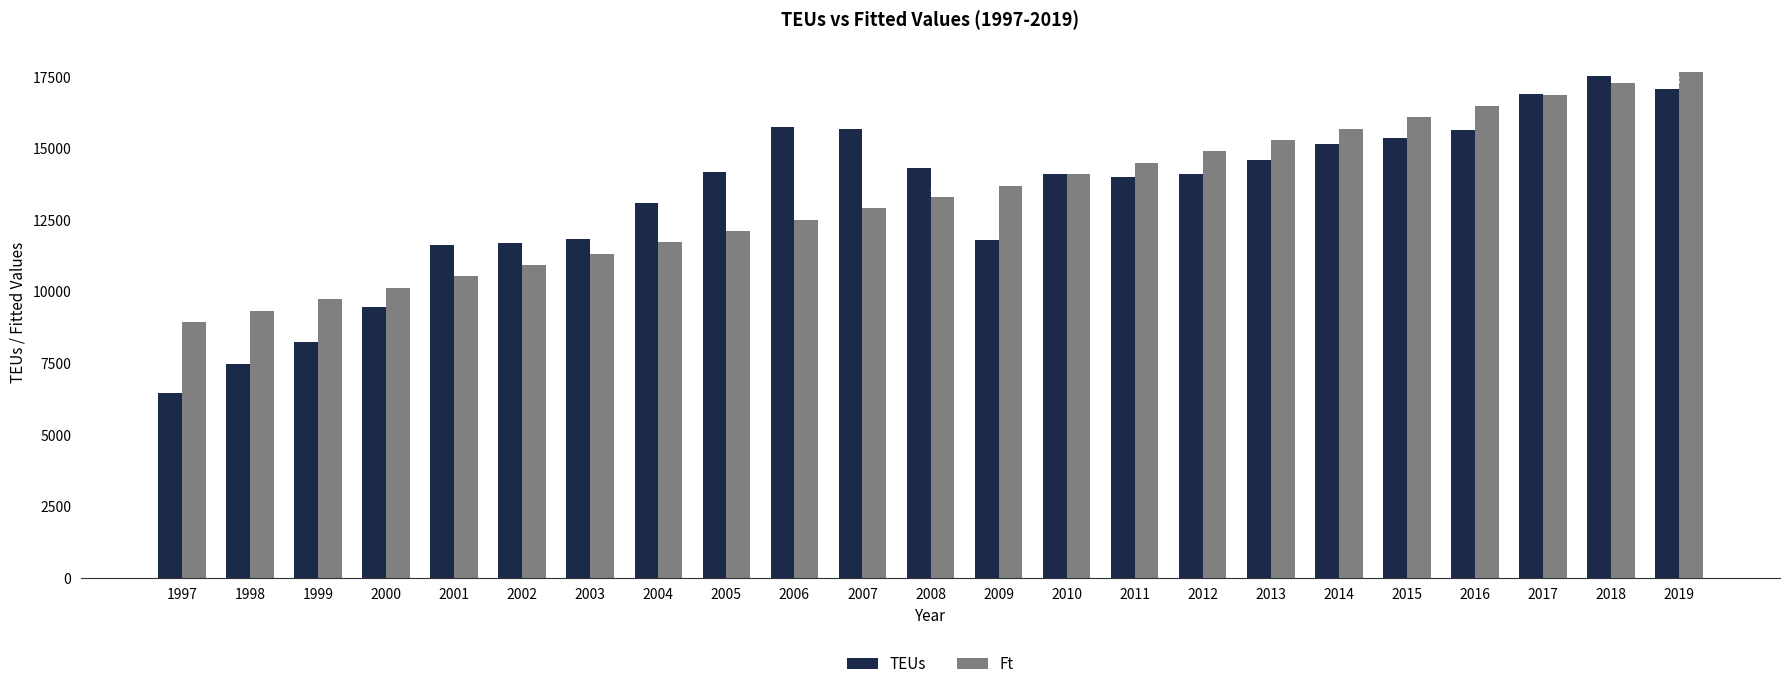

Which series changed the most between 1998 and 2018?

TEUs